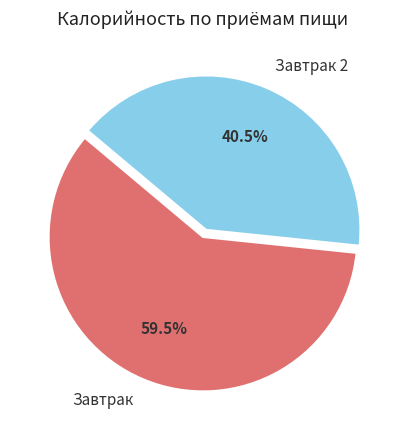

To the nearest percent, what is the difference between the largest and smallest slice percentages?

19%